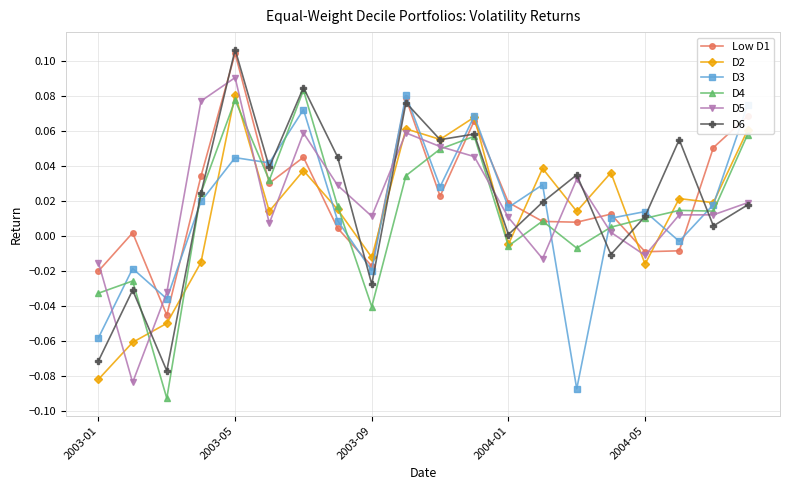

True or false: D2 and D5 intersect in this chart.

True